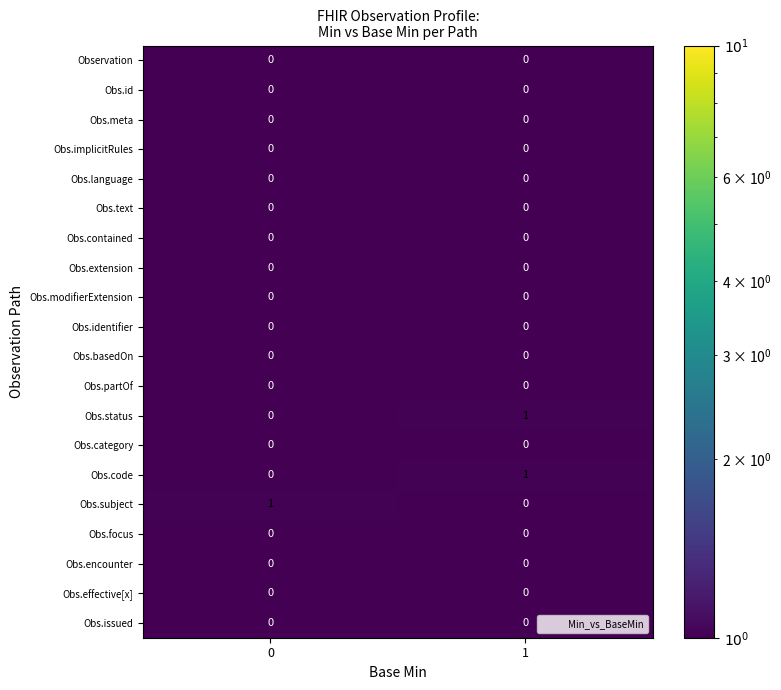

What is the total value across all series at 1?

2